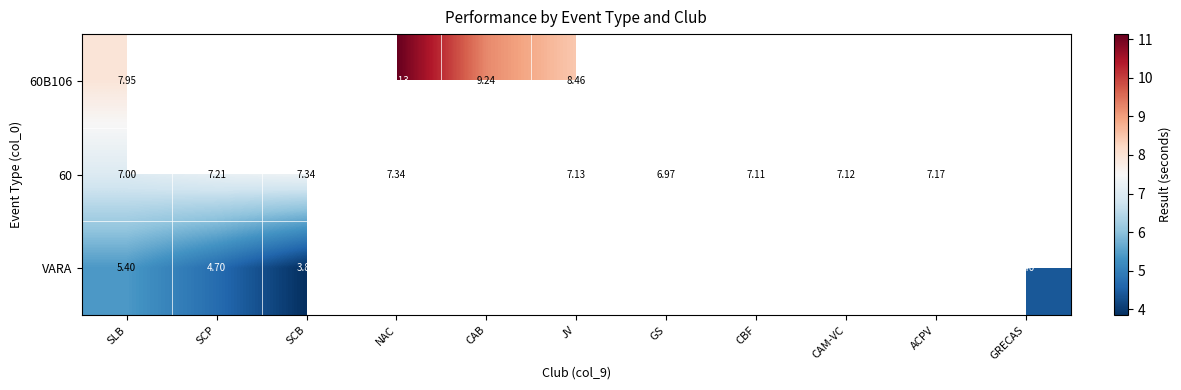

The VARA series shows 3.1 at SCP. True or false?

False